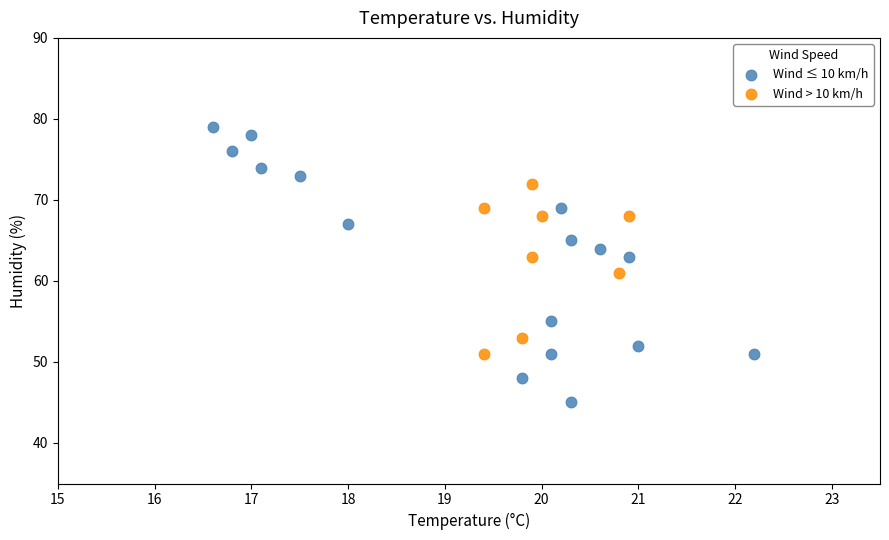

Which series contains the lowest Y value?

Wind ≤ 10 km/h